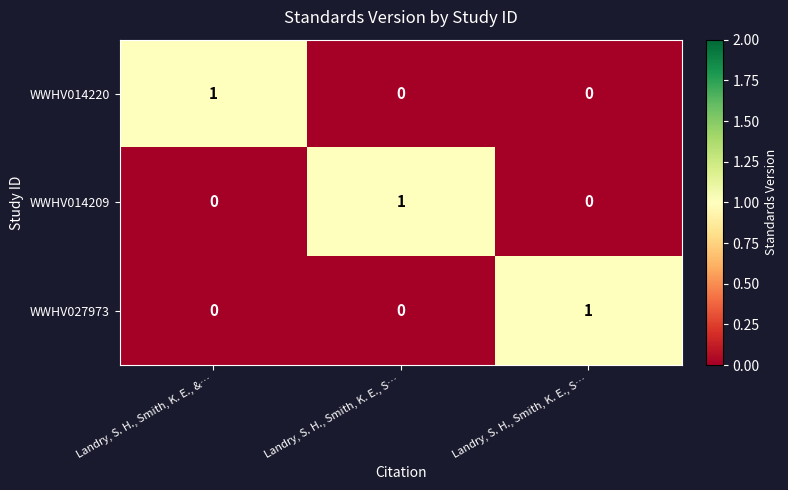

Reading right to left, what are all the values shown in this chart?

WWHV014220: Landry, S. H., Smith, K. E., S…=0	Landry, S. H., Smith, K. E., S…=0	Landry, S. H., Smith, K. E., &…=1
WWHV014209: Landry, S. H., Smith, K. E., S…=0	Landry, S. H., Smith, K. E., S…=1	Landry, S. H., Smith, K. E., &…=0
WWHV027973: Landry, S. H., Smith, K. E., S…=1	Landry, S. H., Smith, K. E., S…=0	Landry, S. H., Smith, K. E., &…=0